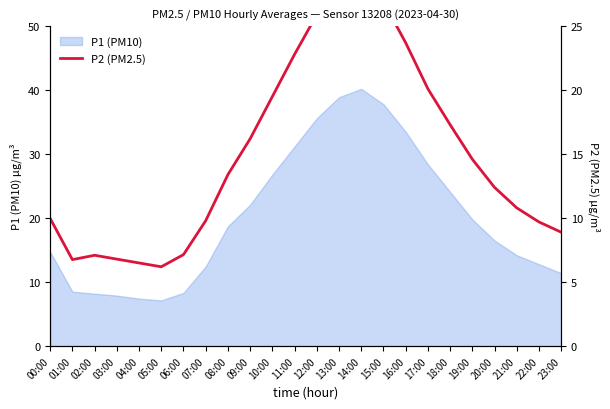

What is the greatest value displayed?

28.4